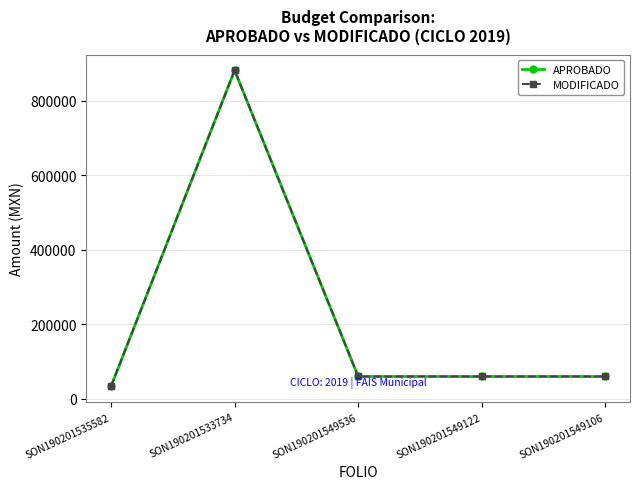

Is this an area chart (filled region under the line)?

No